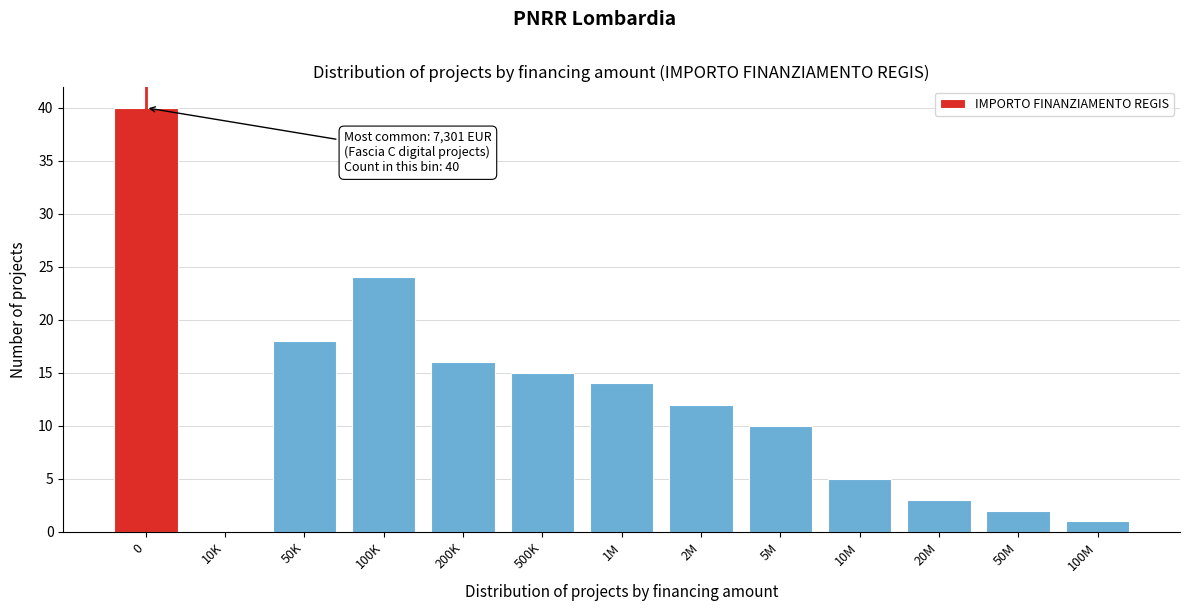

Reading left to right, list all the values displayed in this chart.

0=40	10K=0	50K=18	100K=24	200K=16	500K=15	1M=14	2M=12	5M=10	10M=5	20M=3	50M=2	100M=1